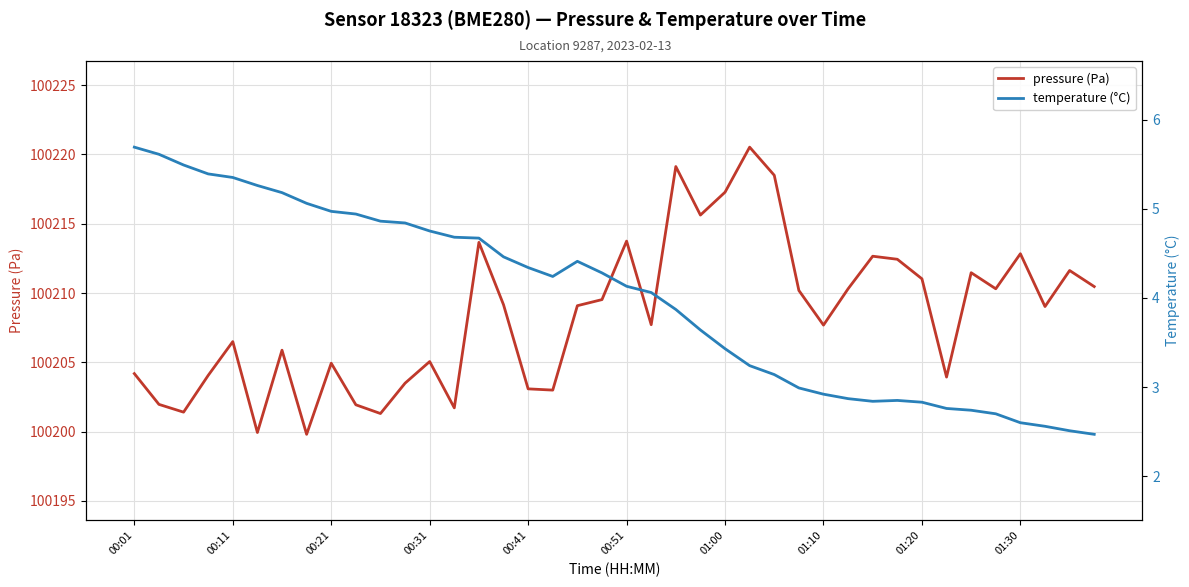

Between 10 and 26, which series saw the biggest shift?

pressure (Pa)